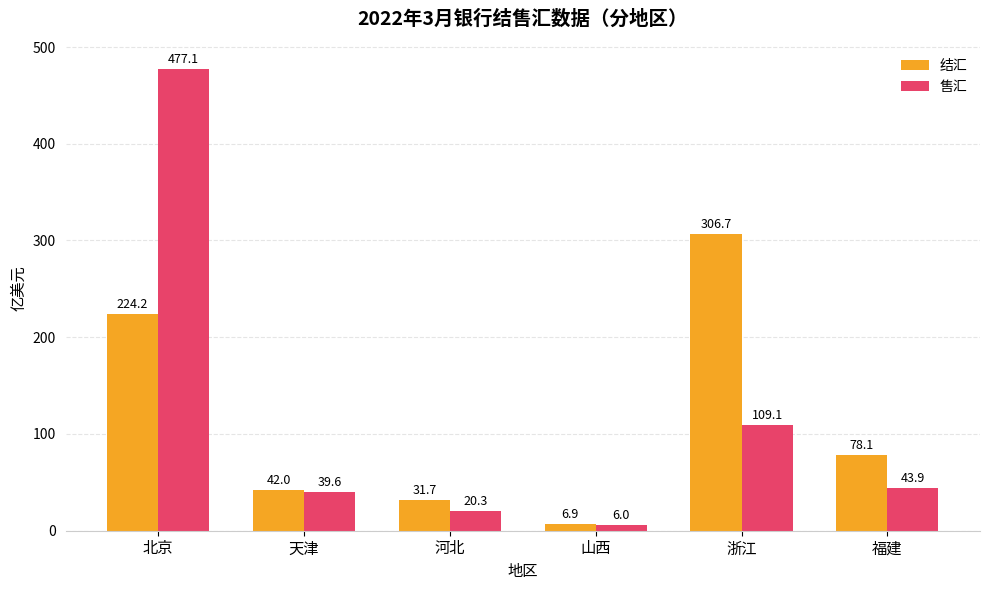

Count the number of categories in the chart.

6